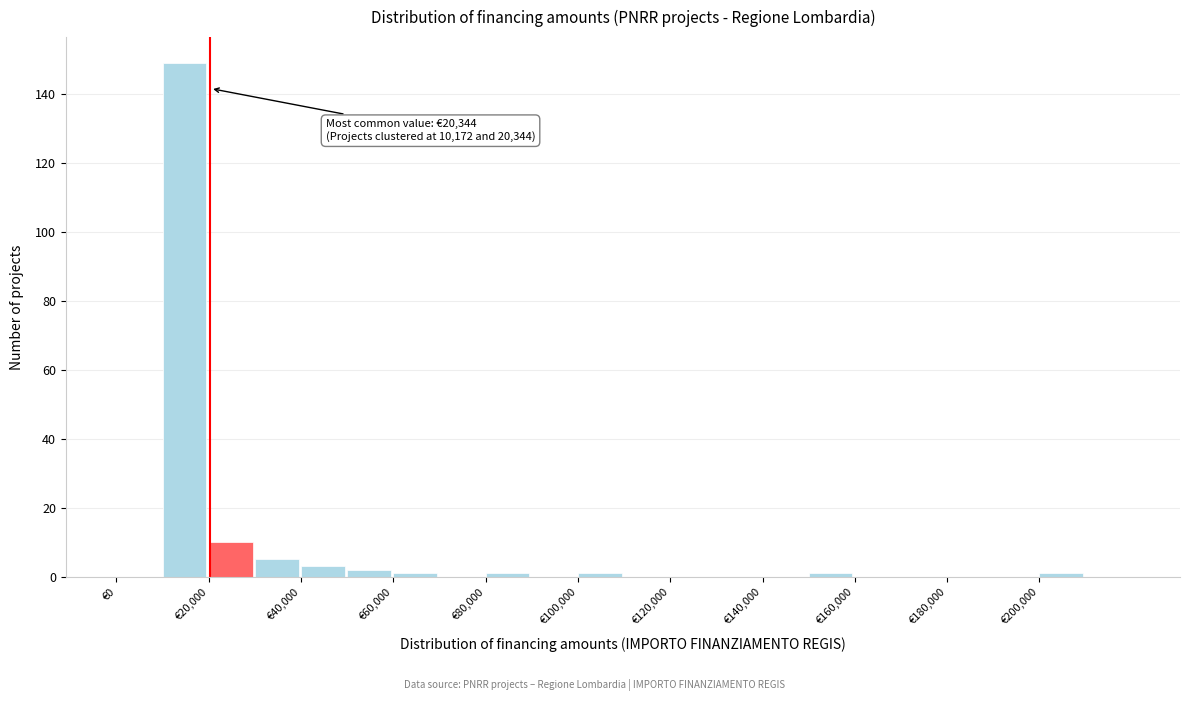

Over which range of the x-axis is the bar tallest?

10000 to 20000